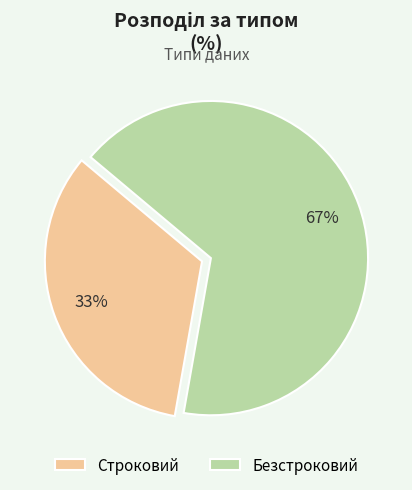

Count the number of slices in the pie.

2